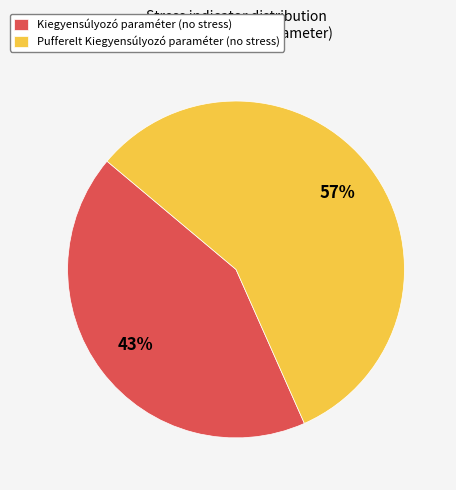

Is the sum of Kiegyensúlyozó paraméter (no stress) and Pufferelt Kiegyensúlyozó paraméter (no stress) greater than half?

Yes